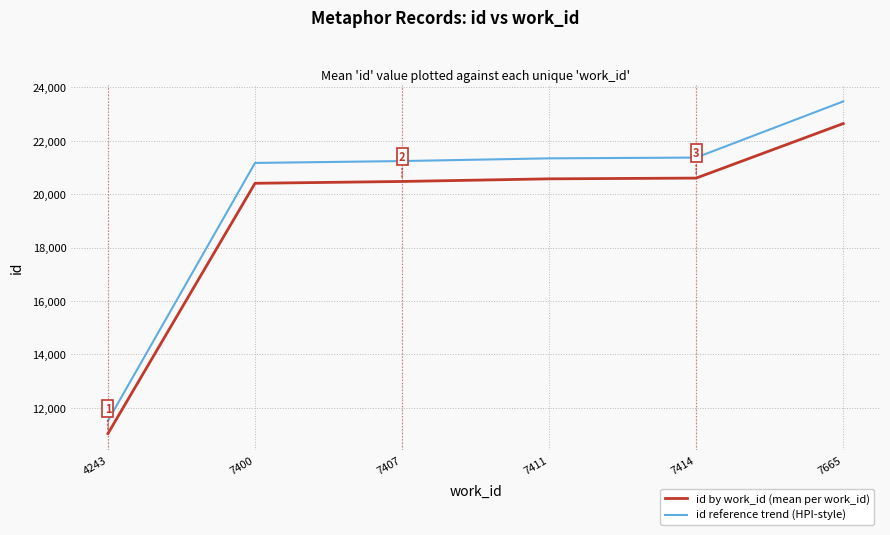

Which series has the widest spread of values?

id reference trend (HPI-style)